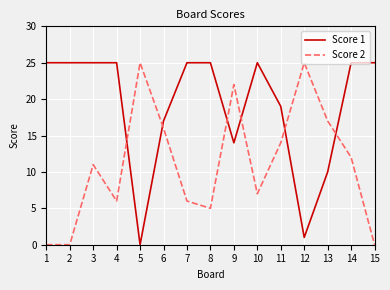

What is the difference between the Score 2 values at 10 and 8?

2